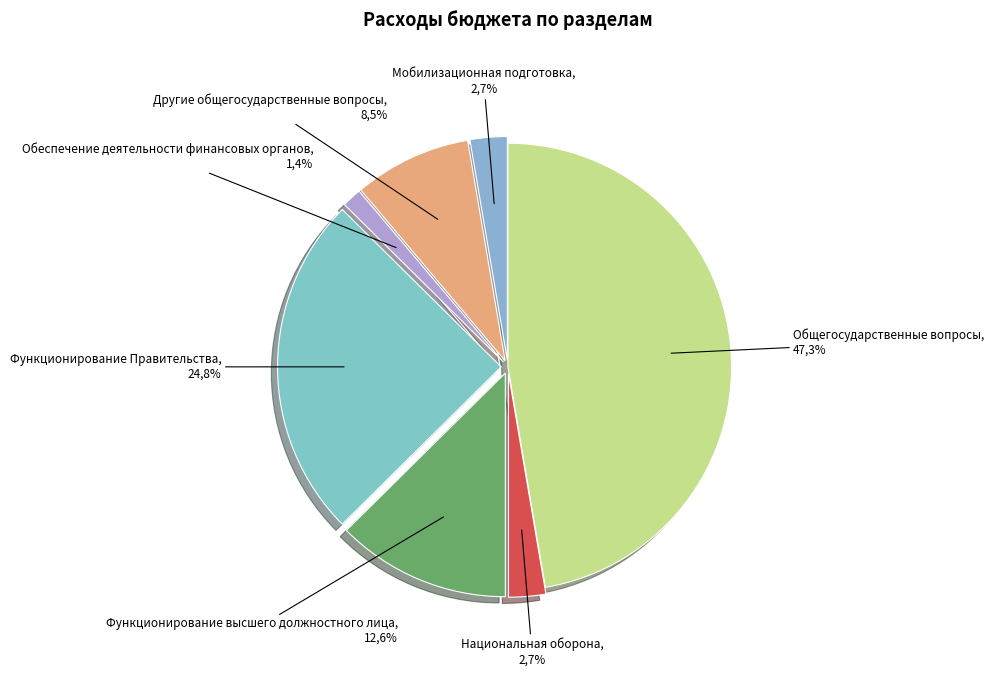

What percentage is NOT represented by Обеспечение деятельности финансовых органов?

98.6%